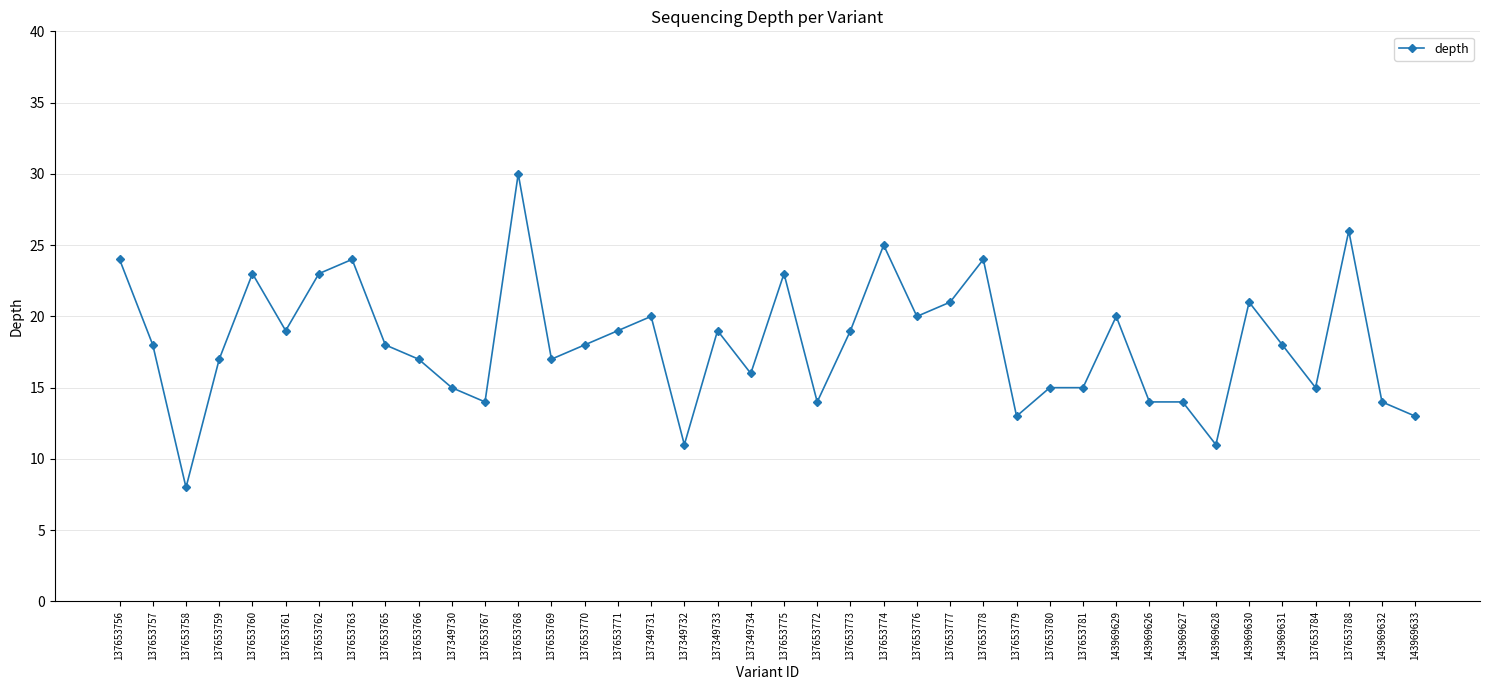

Count the number of data series in this chart.

1